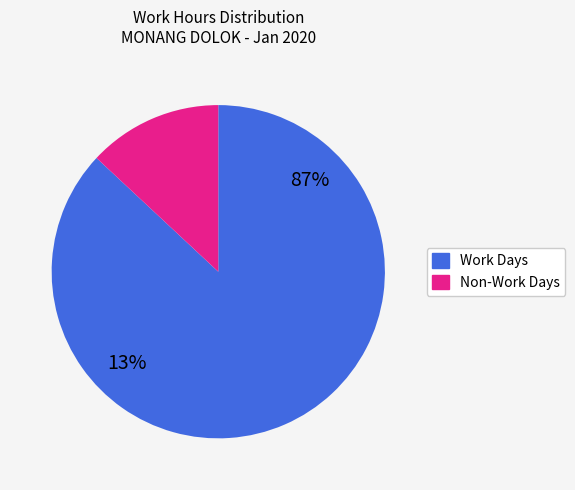

Is it true that 19 is 18% of the pie?

False